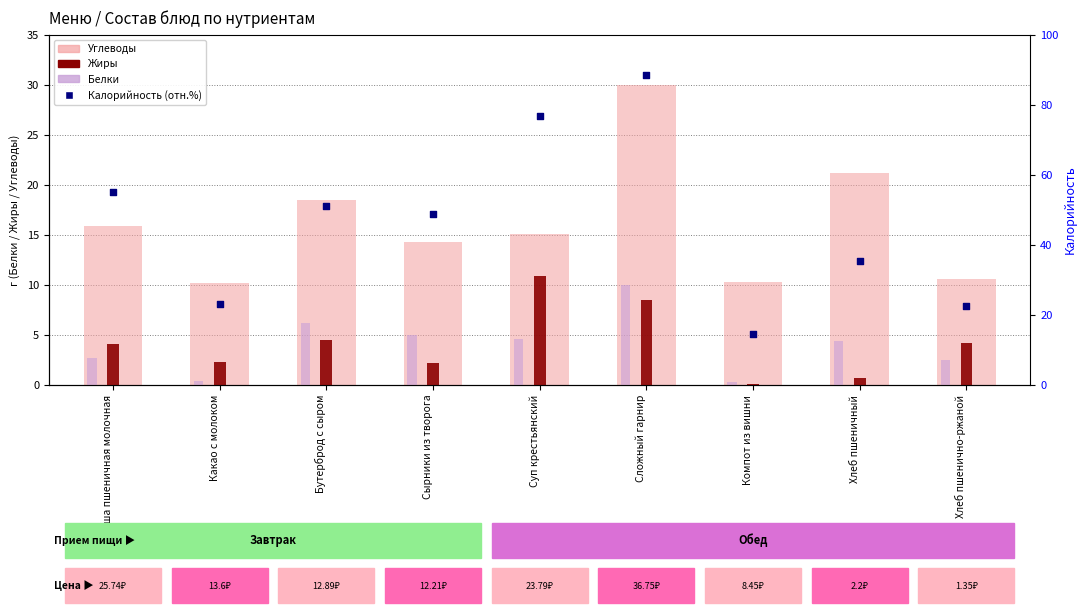

Which series has the largest total across all categories?

Калорийность (отн.)